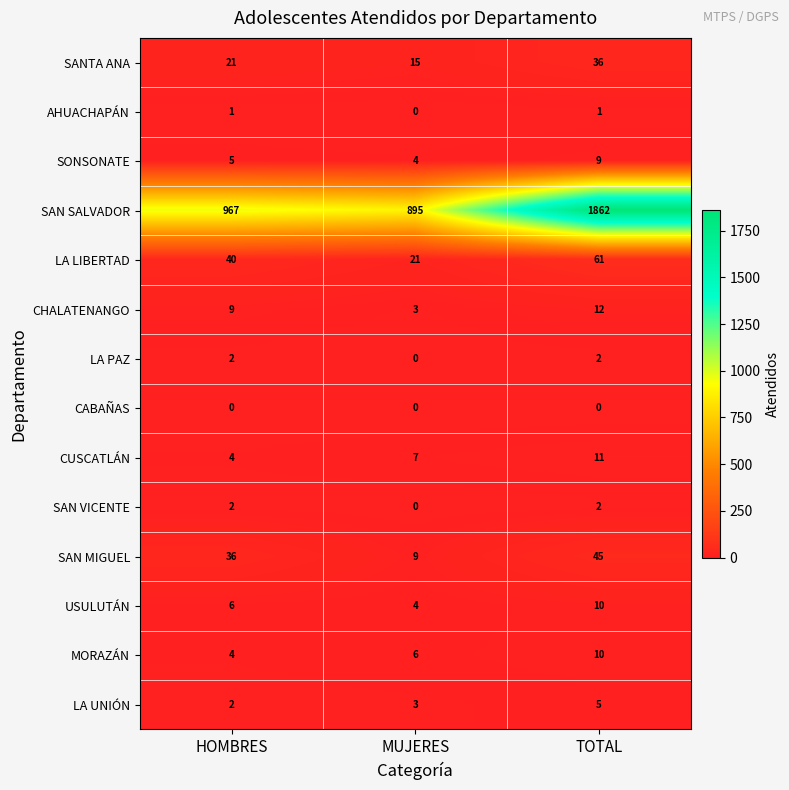

Which series changed the most between HOMBRES and TOTAL?

SAN SALVADOR